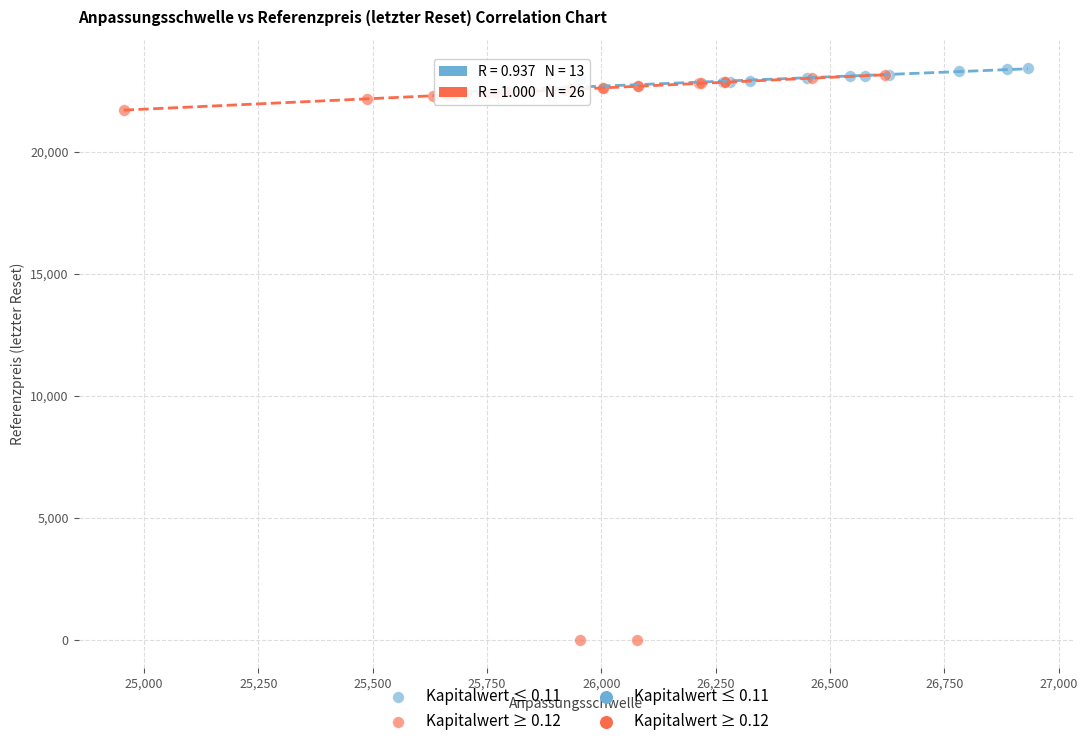

Which series reaches the minimum Y coordinate?

Kapitalwert ≥ 0.12